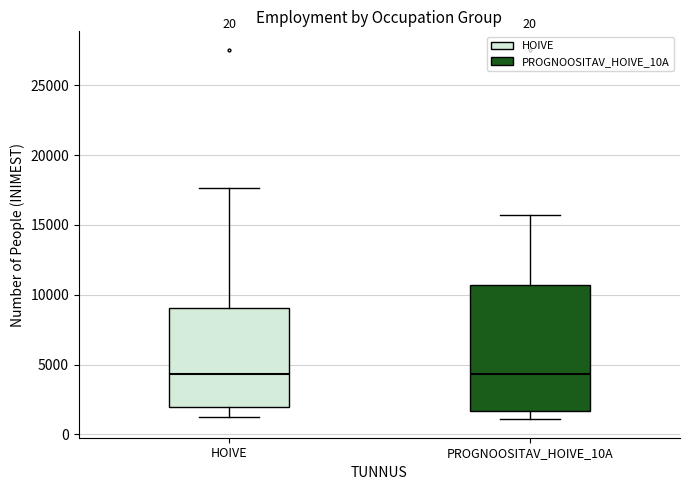

Reading left to right, transcribe this box plot: for each box, give where its median line is, the range the box spans, and where its two whiskers end, as read against the y-axis. The values are not printed on the chart, so give them approximately, as read against the axis.

HOIVE: median 4500, box 2000 to 9000, whiskers 1000 to 17500
PROGNOOSITAV_HOIVE_10A: median 4500, box 1500 to 10500, whiskers 1000 to 15500